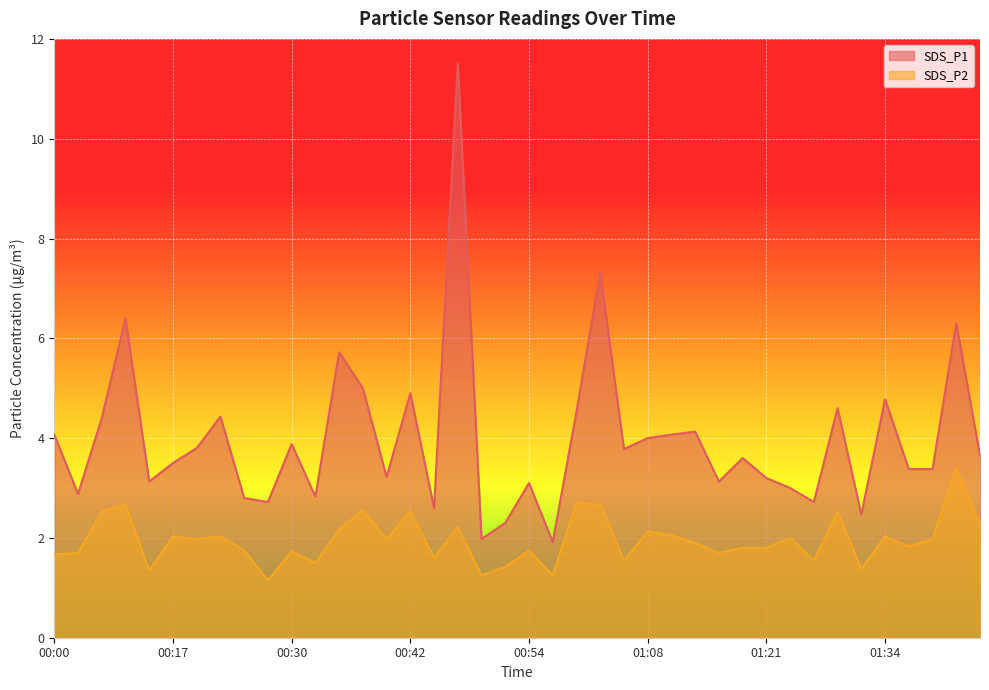

At how many categories does at least one series exceed 4?

15